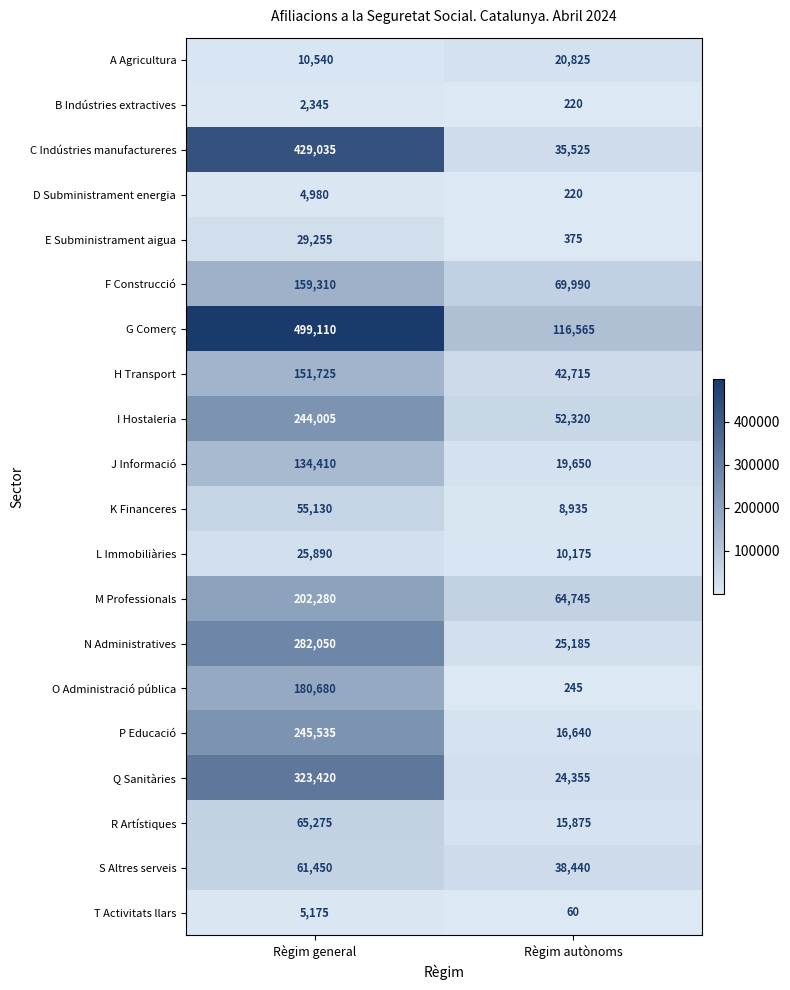

How many categories are shown in the chart?

2